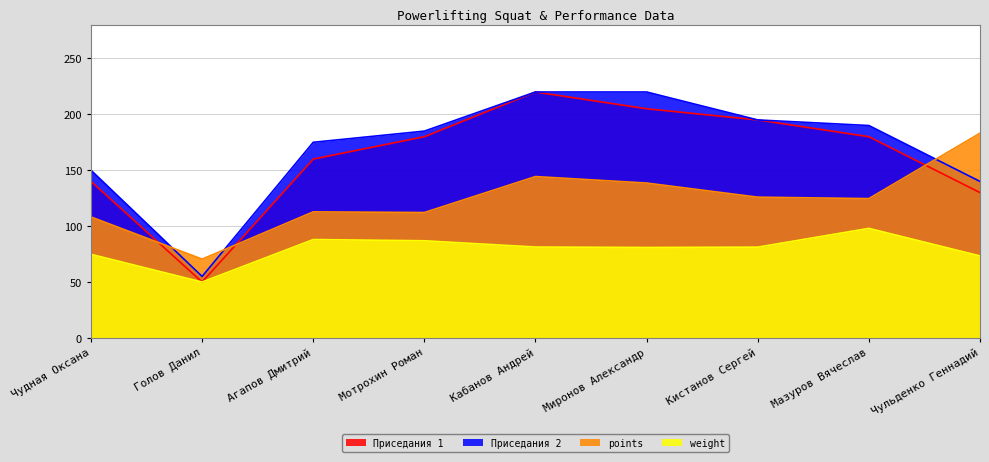

How many lines are shown in the chart?

4